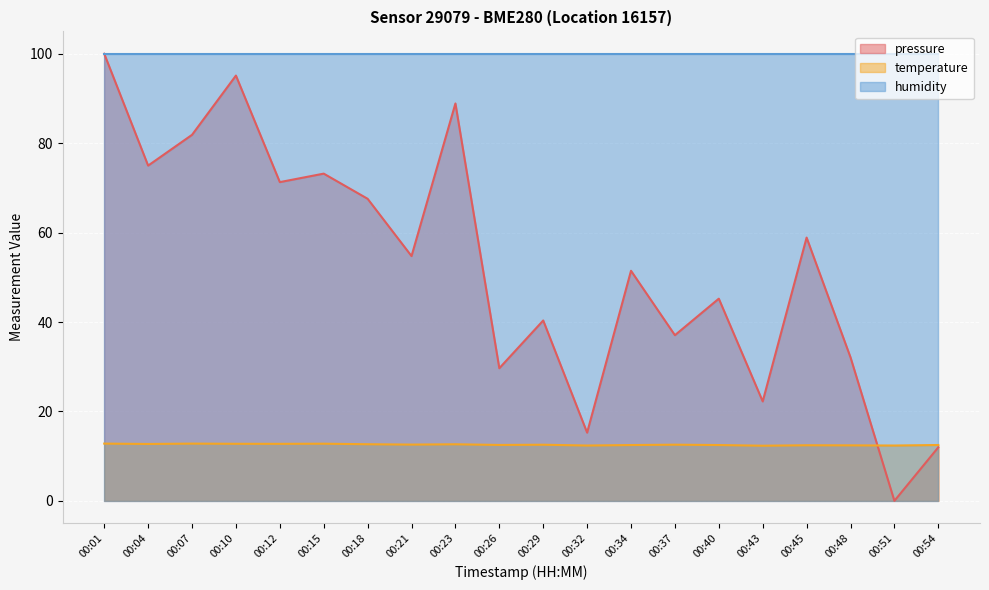

Read the pressure value at 00:29.

40.3